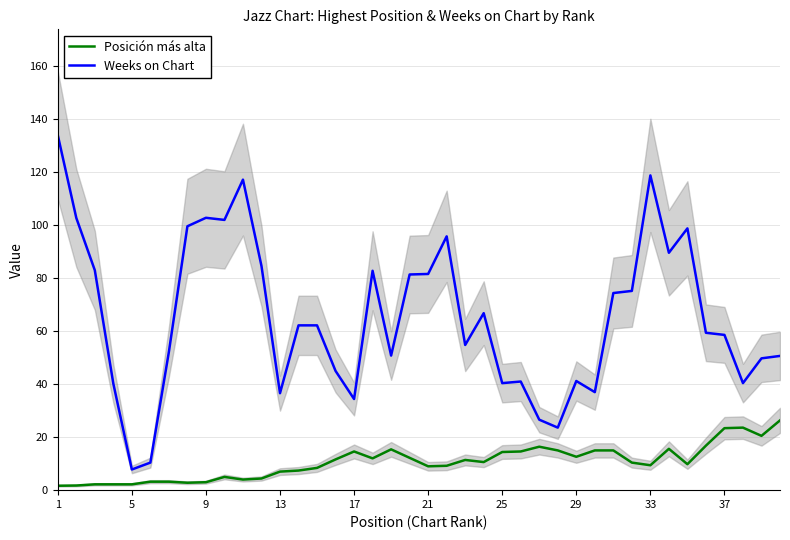

How many interior local peaks does the Weeks on Chart series have?

9